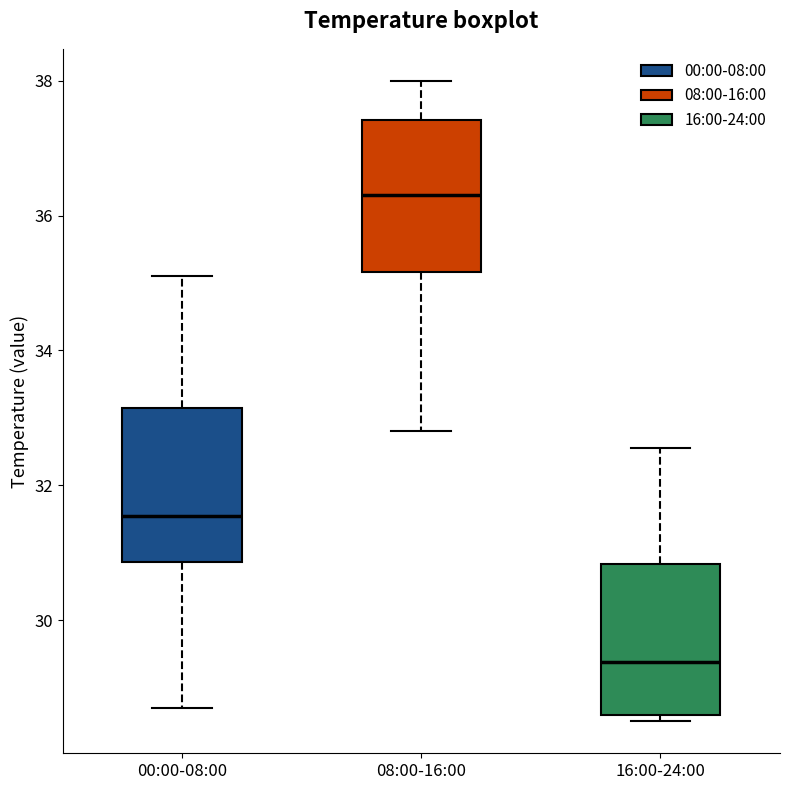

Reading left to right, transcribe this box plot: for each box, give where its median line is, the range the box spans, and where its two whiskers end, as read against the y-axis. The values are not printed on the chart, so give them approximately, as read against the axis.

00:00-08:00: median 31.6, box 30.8 to 33.2, whiskers 28.6 to 35.2
08:00-16:00: median 36.4, box 35.2 to 37.4, whiskers 32.8 to 38.0
16:00-24:00: median 29.4, box 28.6 to 30.8, whiskers 28.6 (just below the box's lower edge) to 32.6